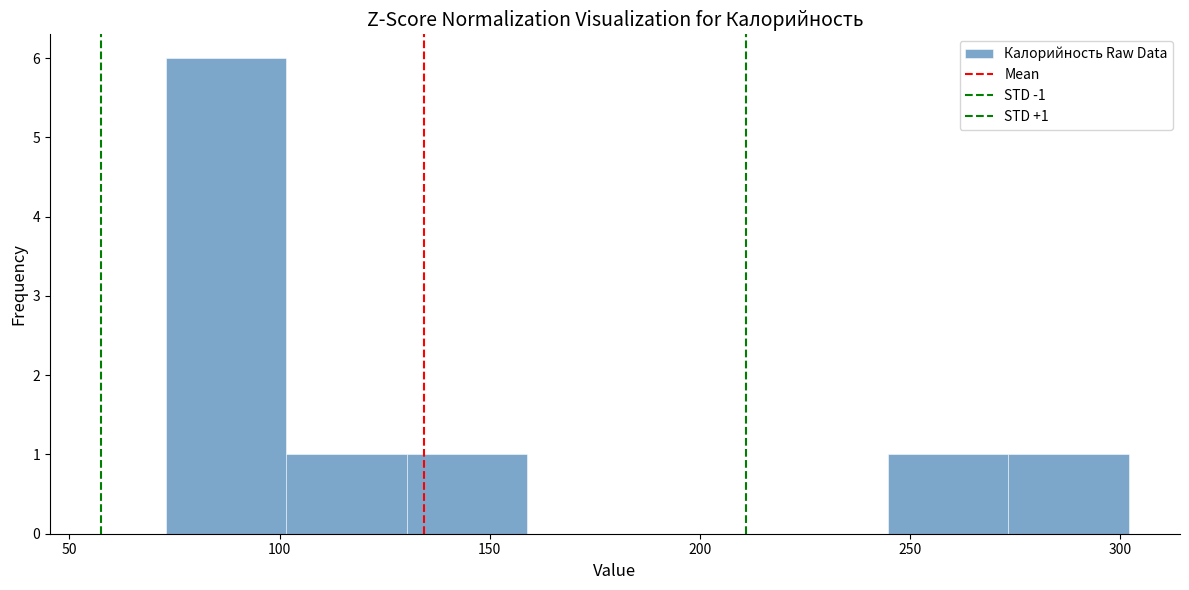

Over which range of the x-axis is the bar tallest?

75 to 100